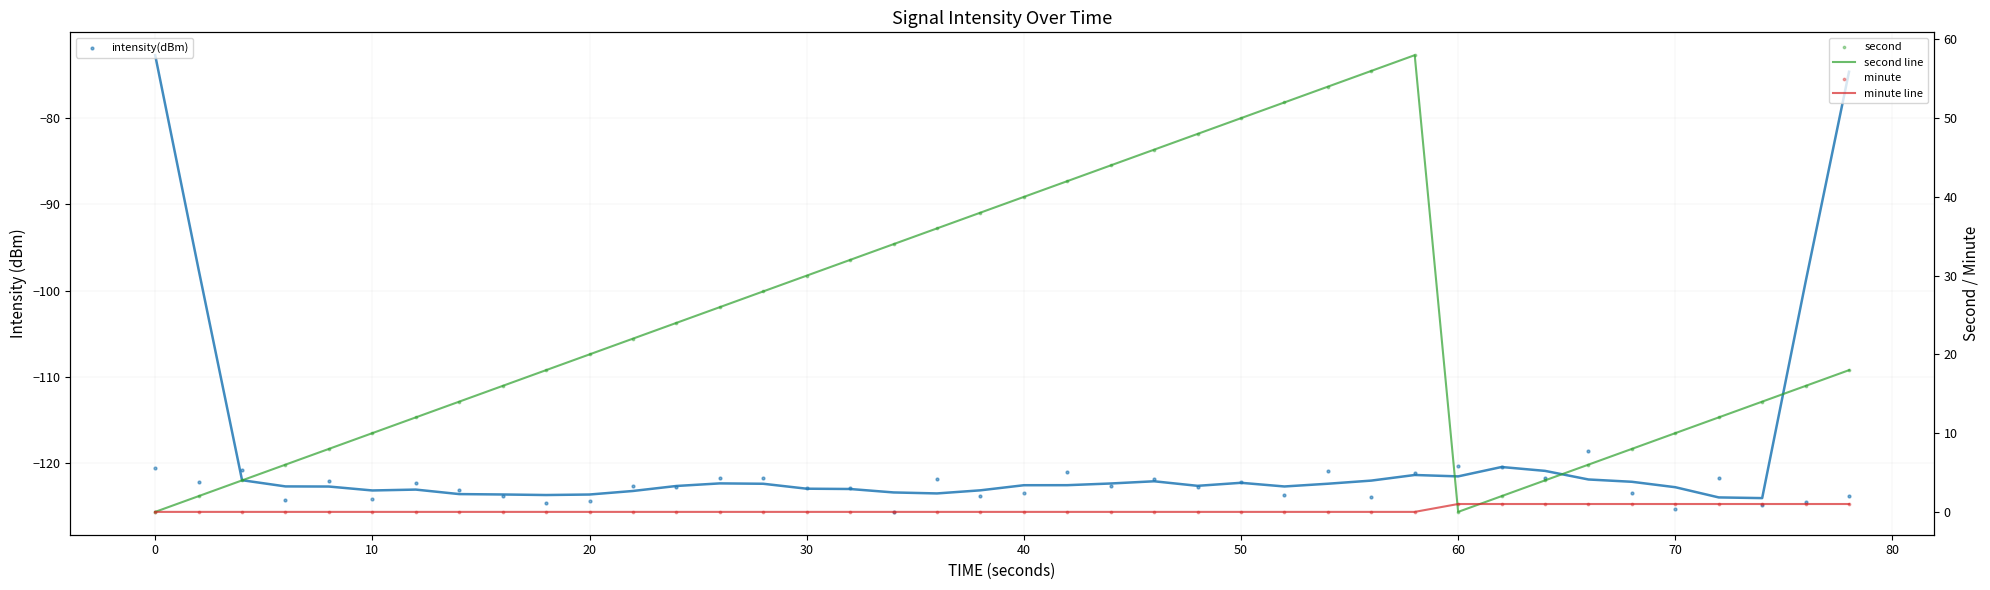

Which series has the largest total across all categories?

second line